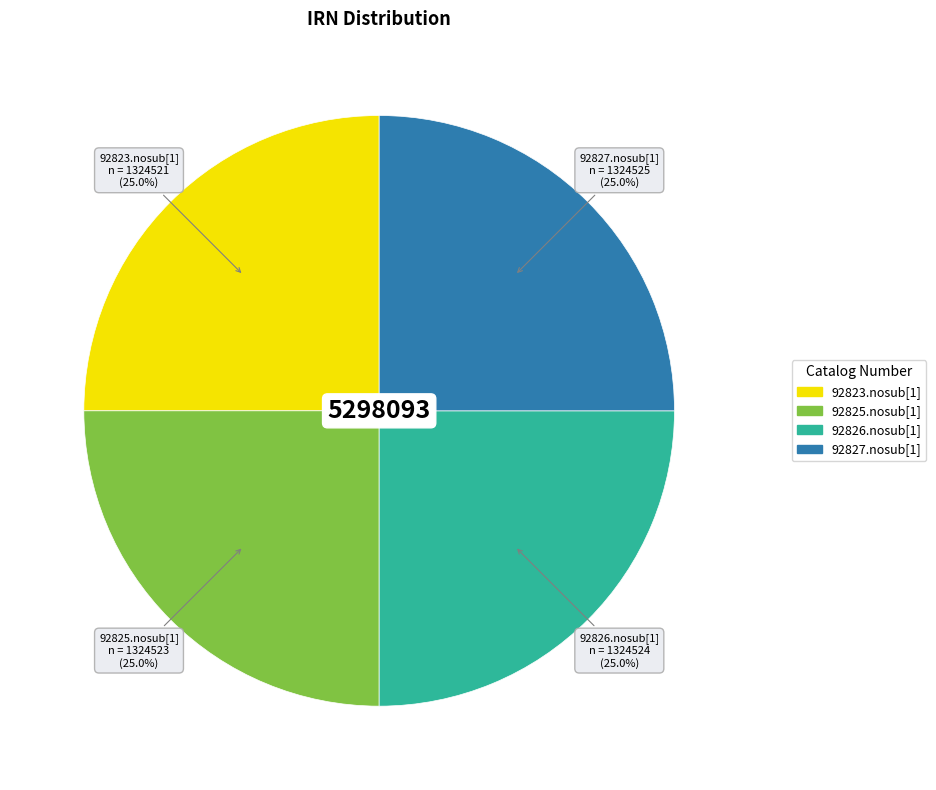

What is the ratio of the value at 92826.nosub[1] to the value at 92827.nosub[1]?

1.0